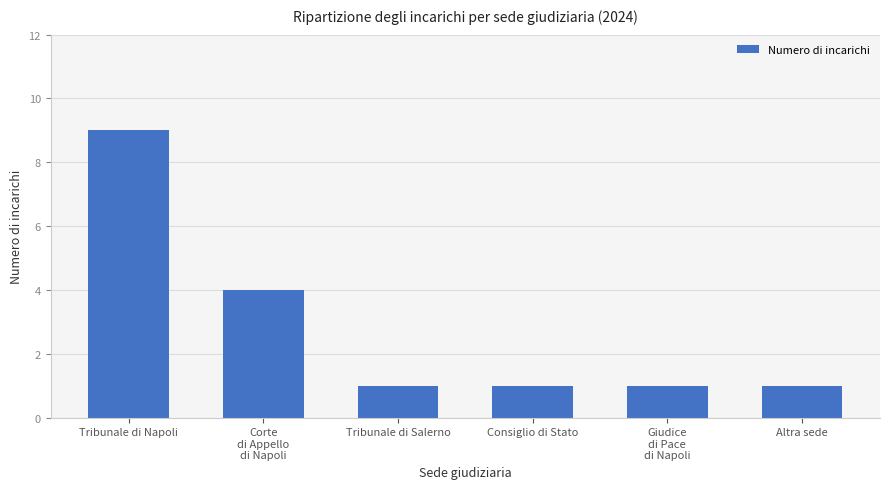

Count the number of data series in this chart.

1